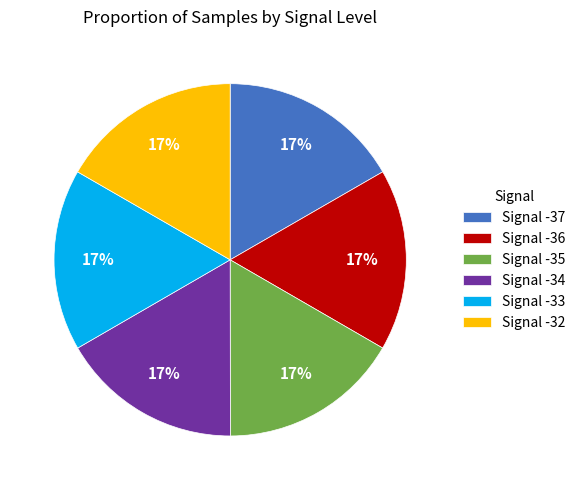

How many slices are in this pie chart?

6